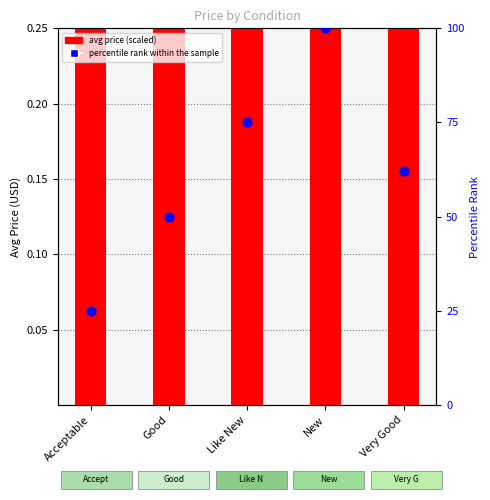

Which series has the largest total across all categories?

avg price (scaled)